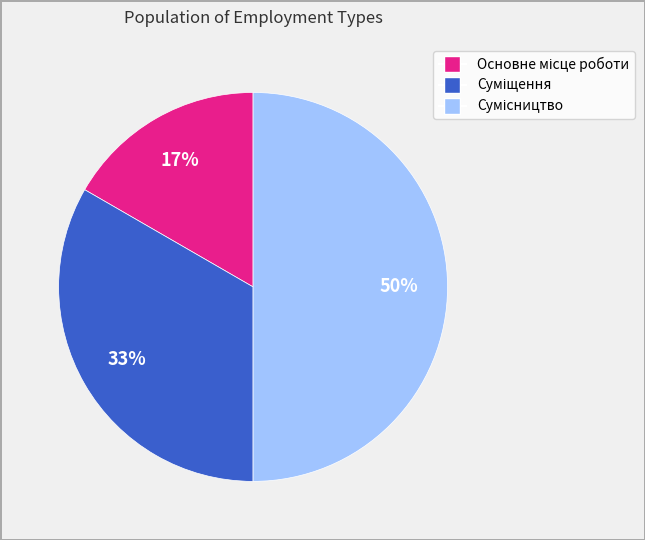

To the nearest percent, what is the average slice percentage?

33%